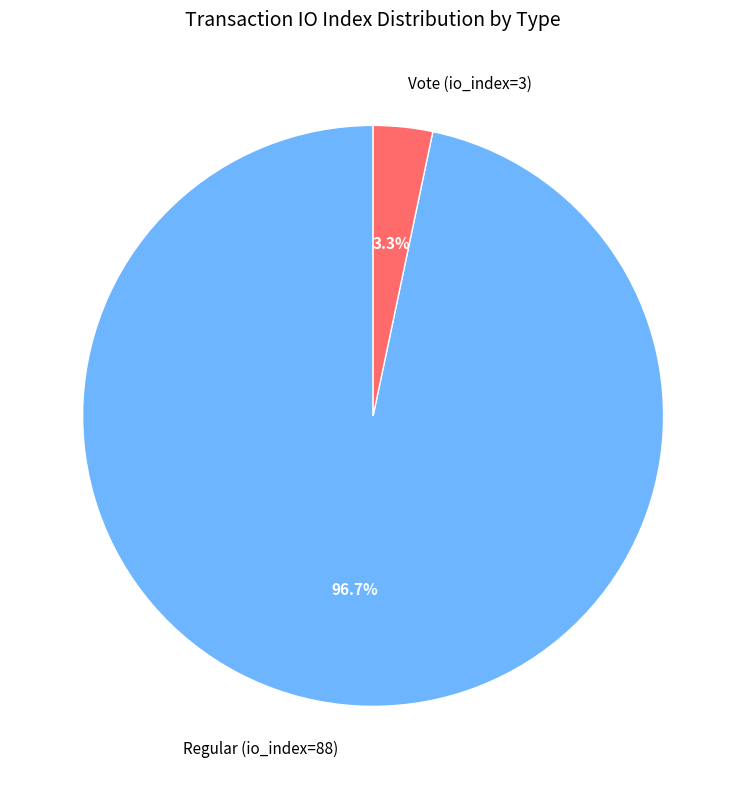

How many slices are in this pie chart?

2